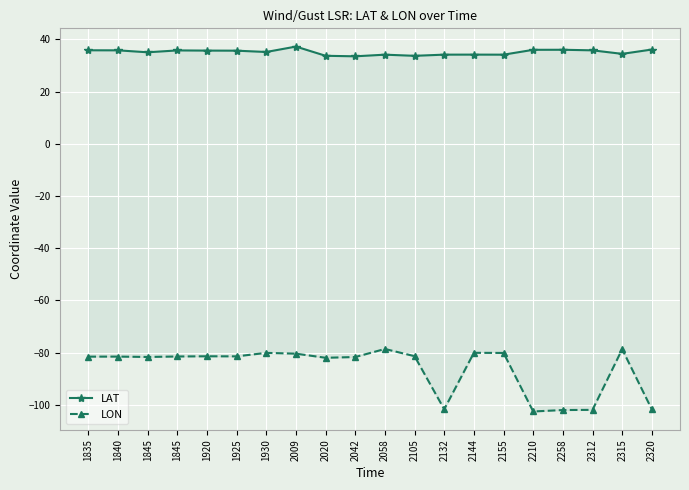

True or false: LON and LAT cross at least once.

False